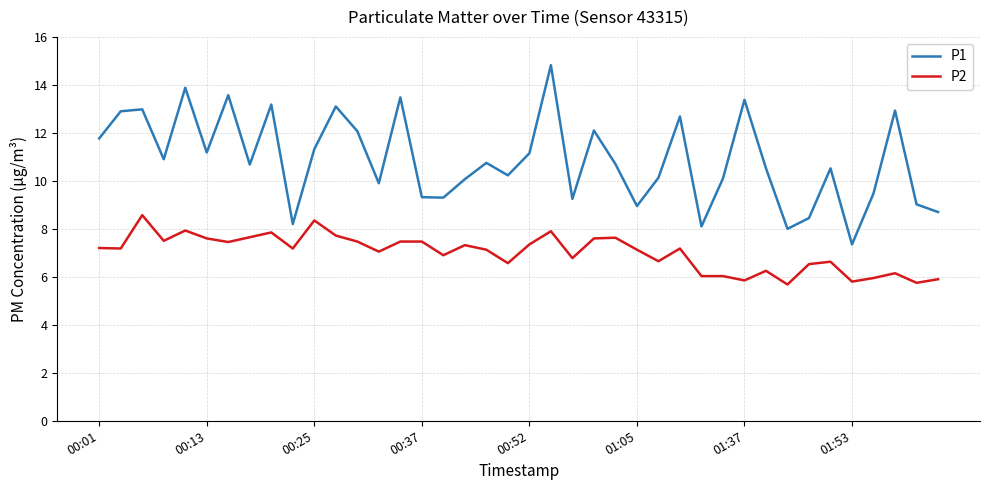

True or false: P2 and P1 intersect in this chart.

False